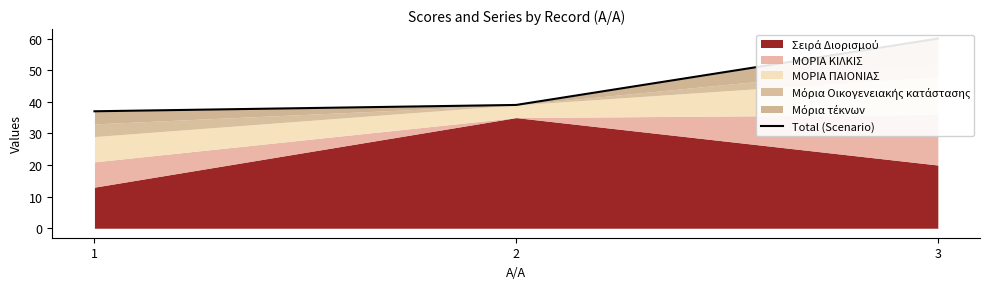

Count the number of values greater than 39.

1